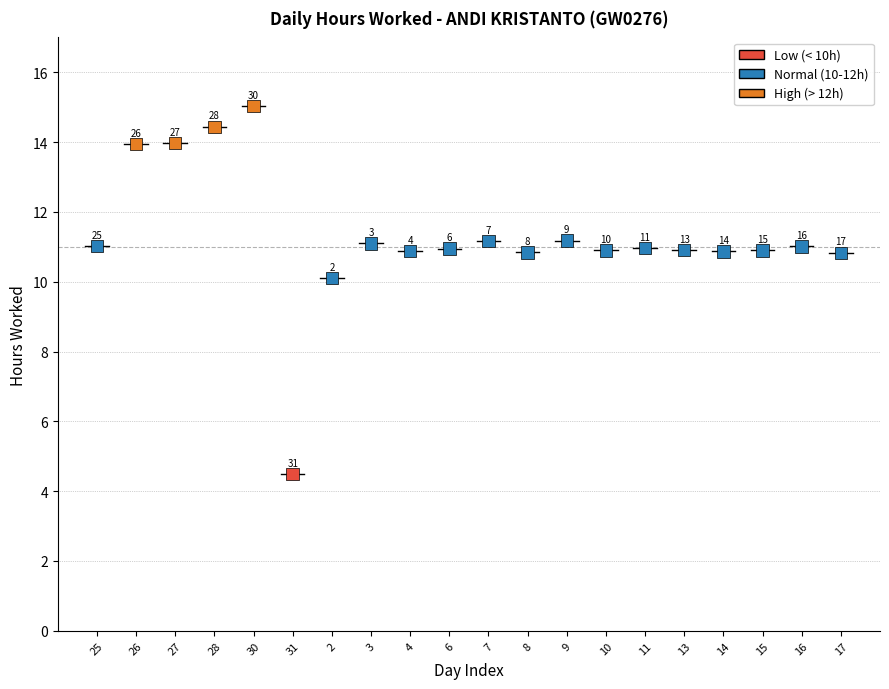

What is the range of Y values (max minus min)?

10.5